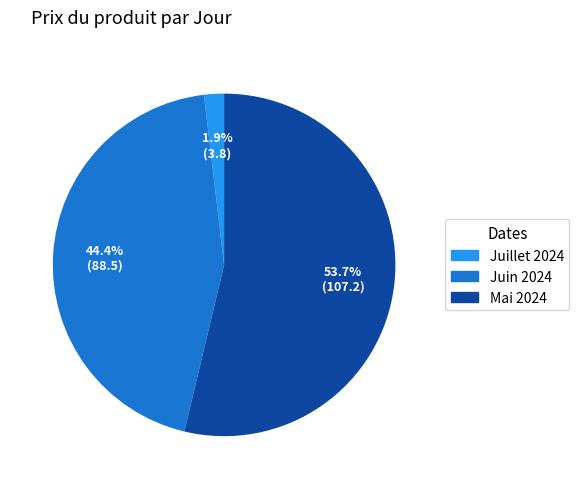

Does any single category account for the majority?

Yes